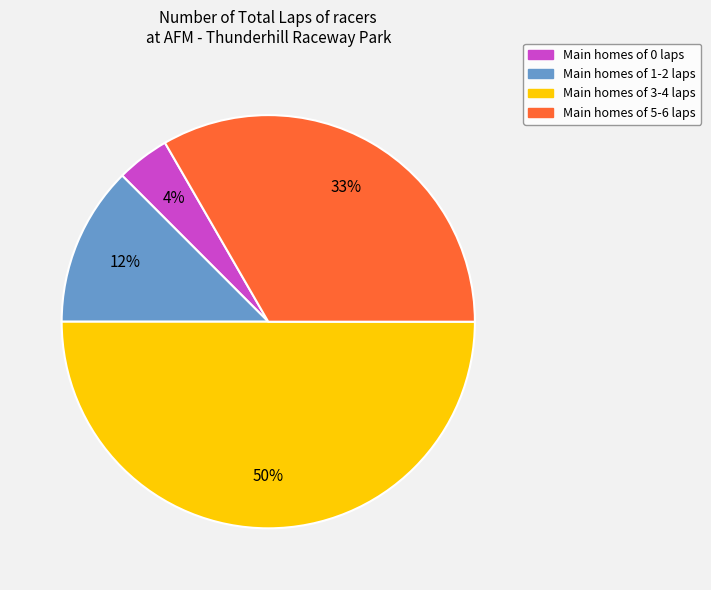

To the nearest percent, what is the average slice percentage?

25%